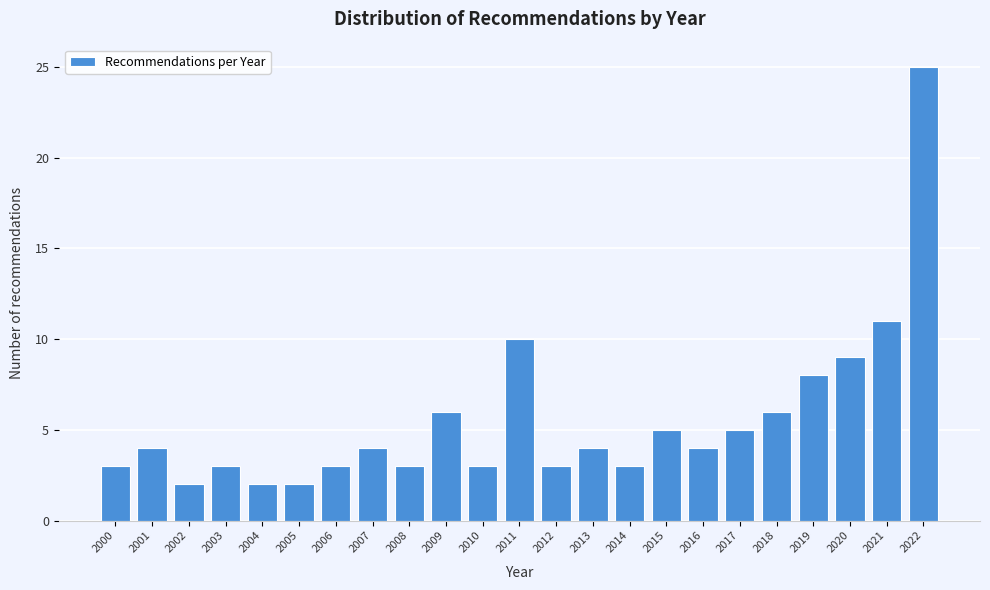

Reading left to right, what are all the values shown in this chart?

2000=3	2001=4	2002=2	2003=3	2004=2	2005=2	2006=3	2007=4	2008=3	2009=6	2010=3	2011=10	2012=3	2013=4	2014=3	2015=5	2016=4	2017=5	2018=6	2019=8	2020=9	2021=11	2022=25